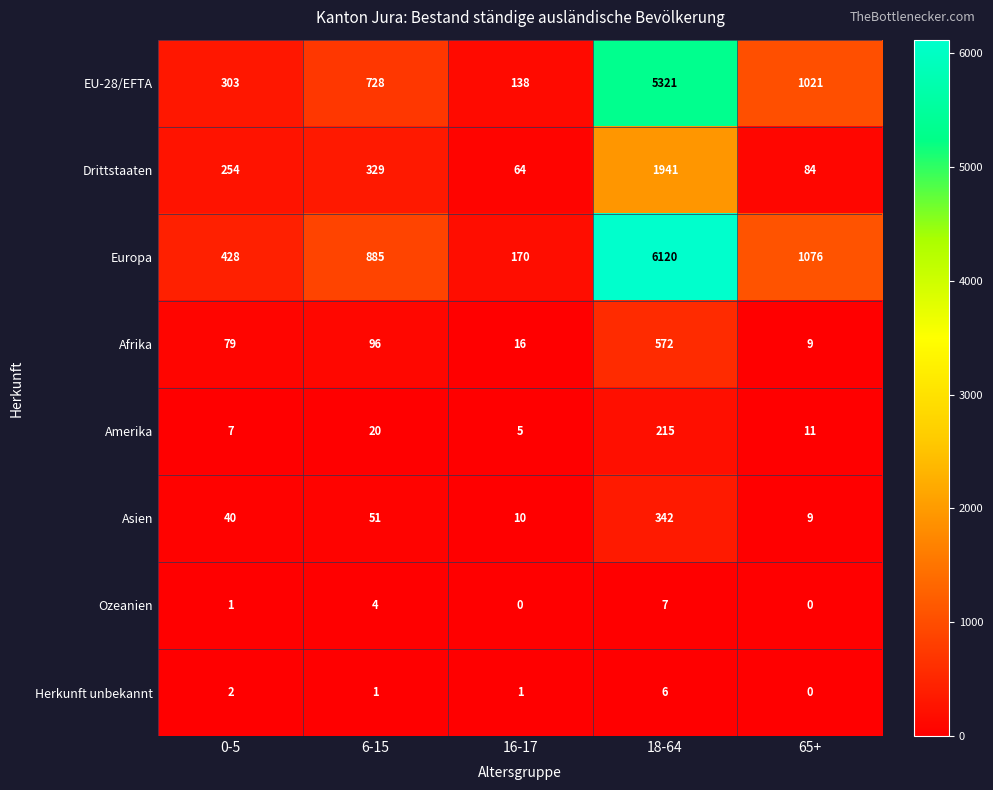

How many series are shown in this chart?

8